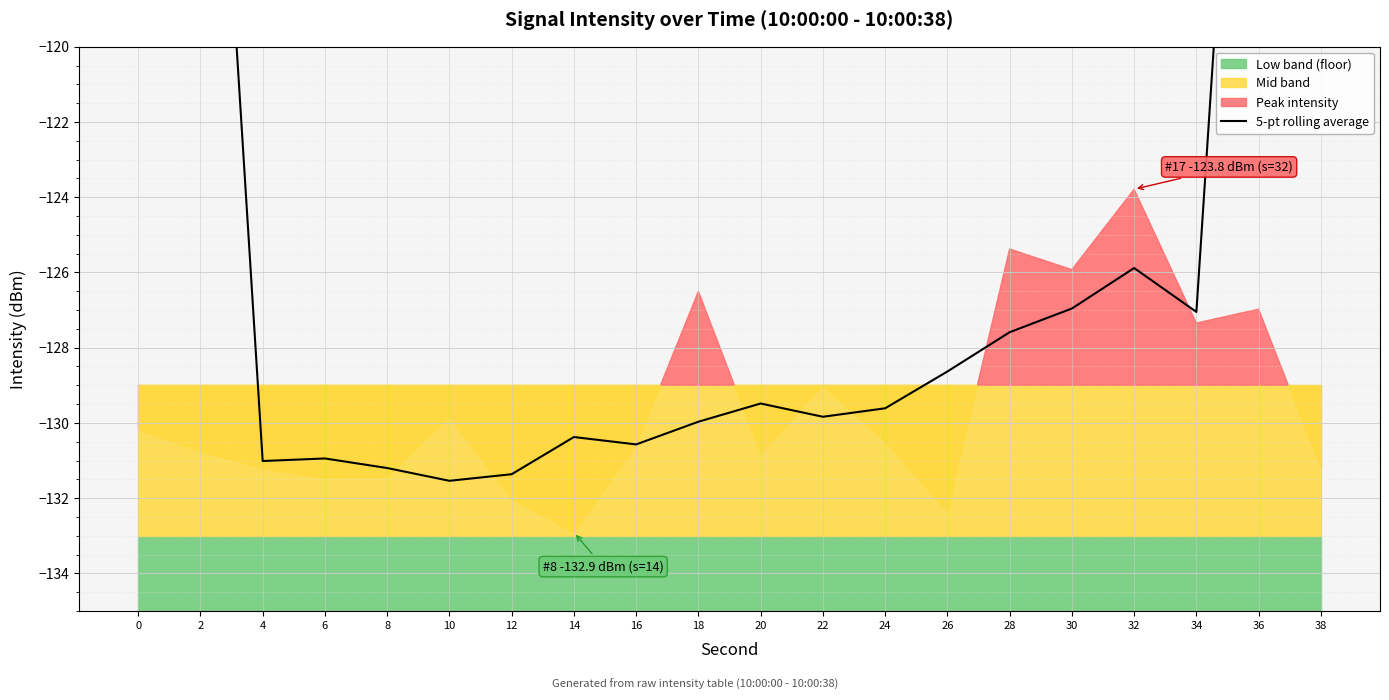

The value at 8 is -196.0. True or false?

False